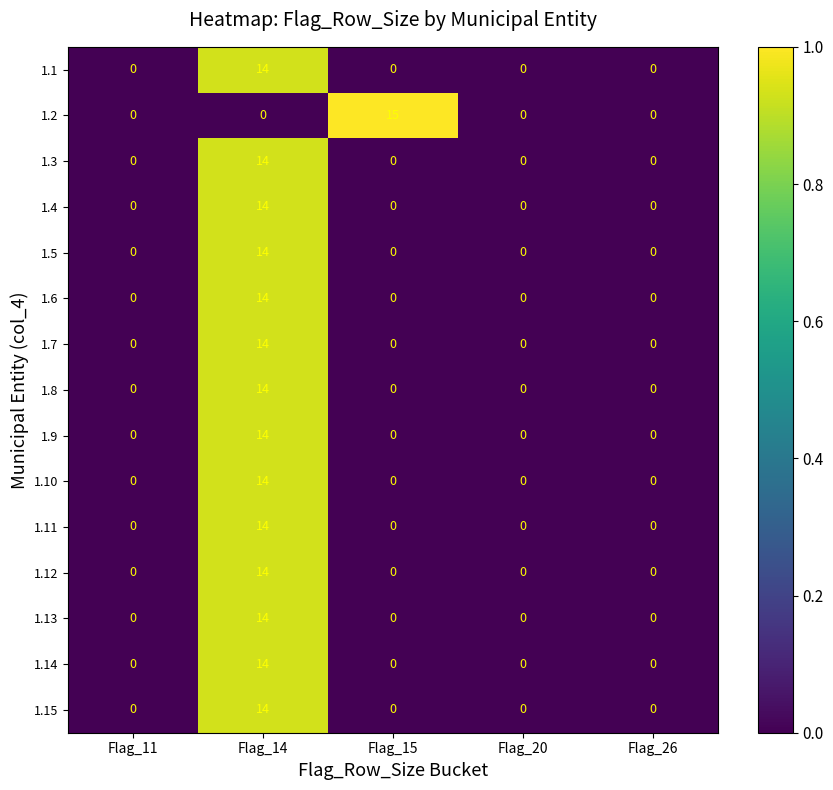

At which label does 1.13 reach its peak?

Flag_14